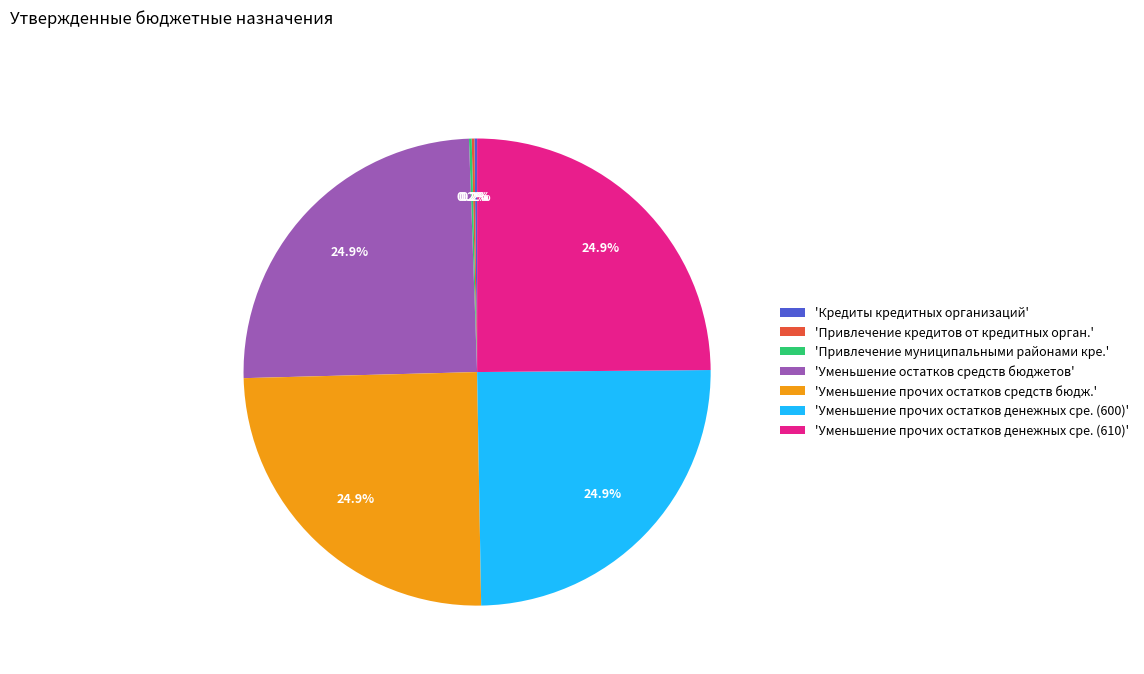

Is there any slice that represents more than half of the pie?

No